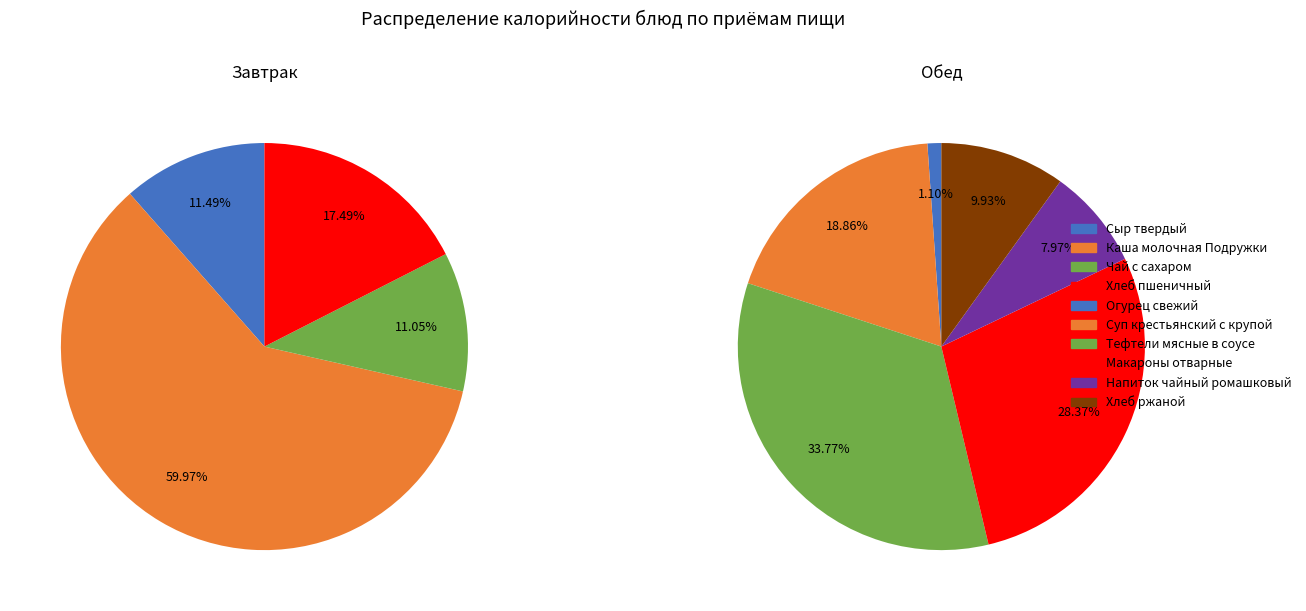

To the nearest percent, what is the difference between the Обед and Завтрак slice percentages?

18%